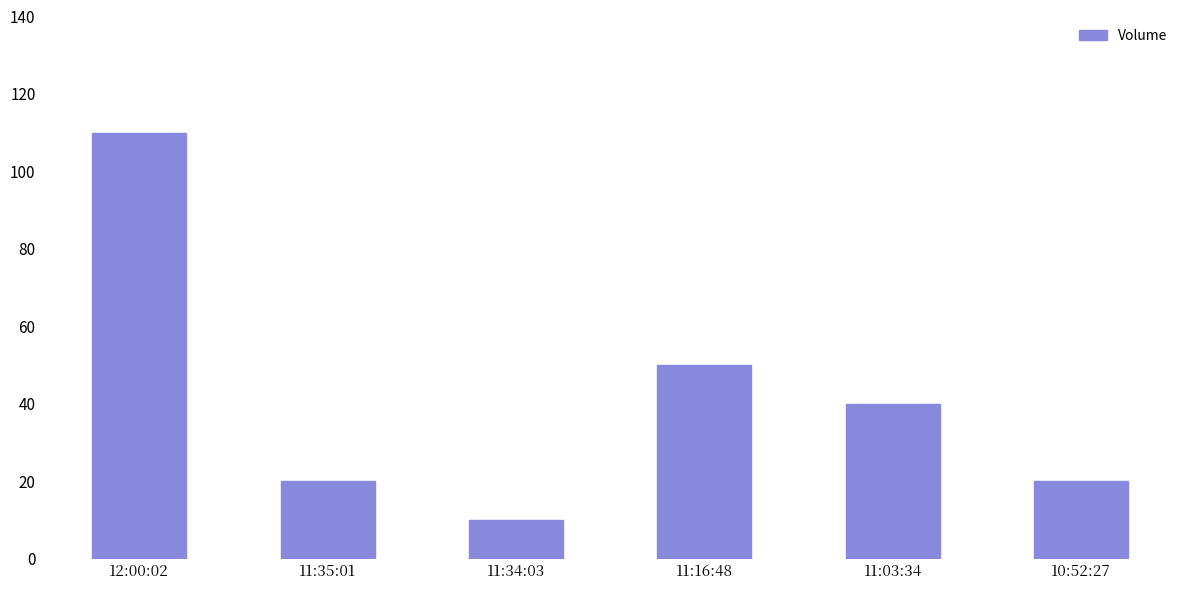

What is the difference between the maximum and second lowest values?

90